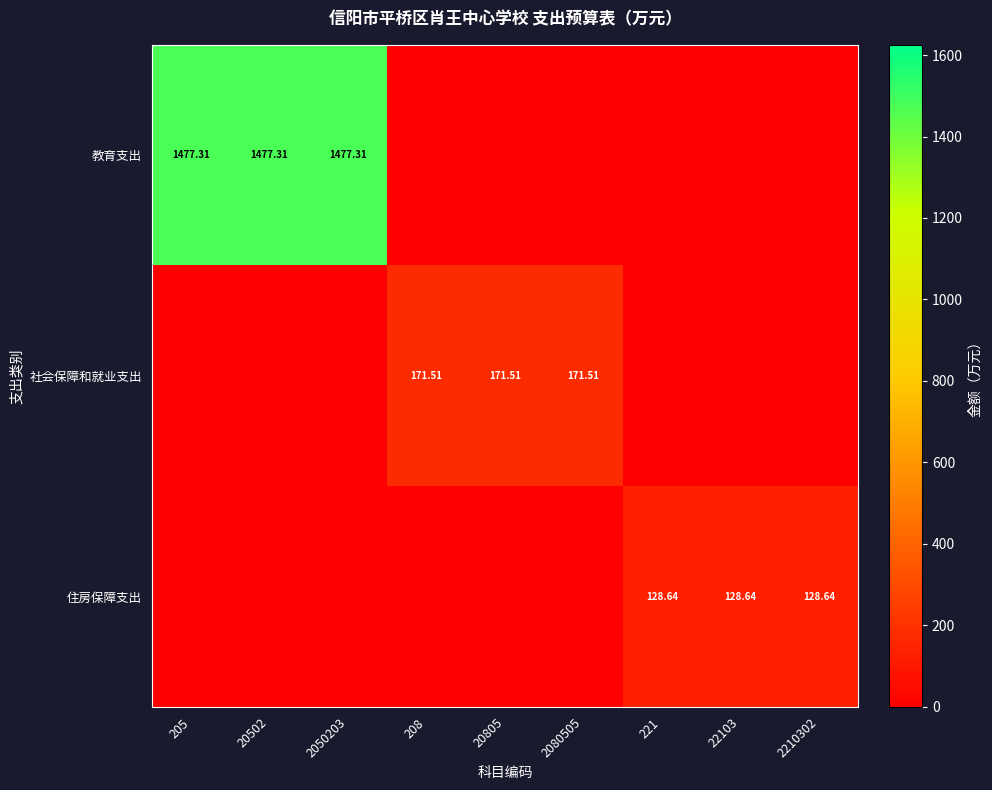

How many distinct data groups are displayed?

3